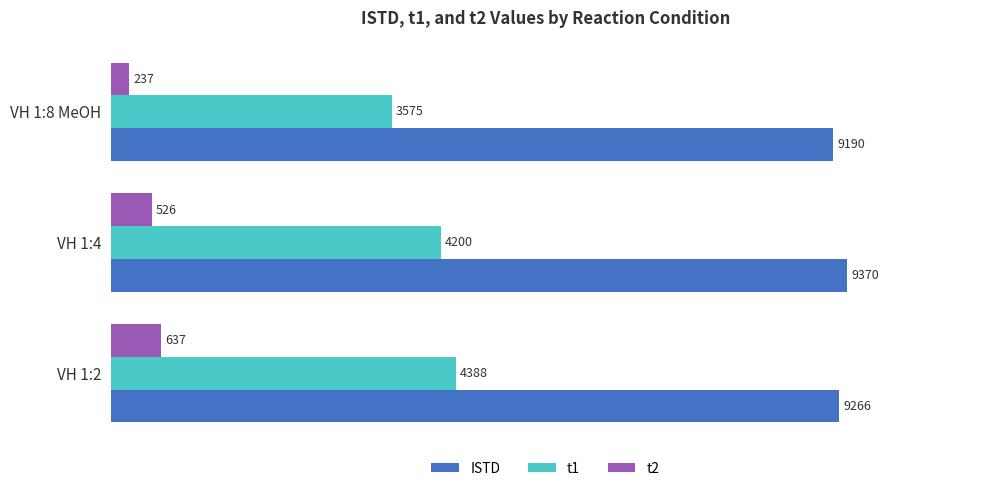

Rank the series by their maximum value, from lowest to highest.

t2, t1, ISTD